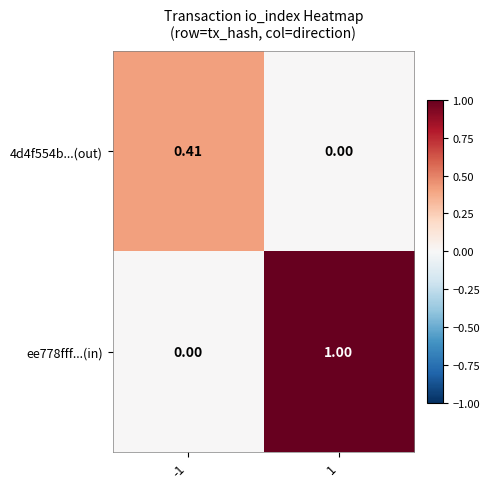

Is the value of ee778fff...(in) at -1 greater than the value of 4d4f554b...(out) at -1?

No